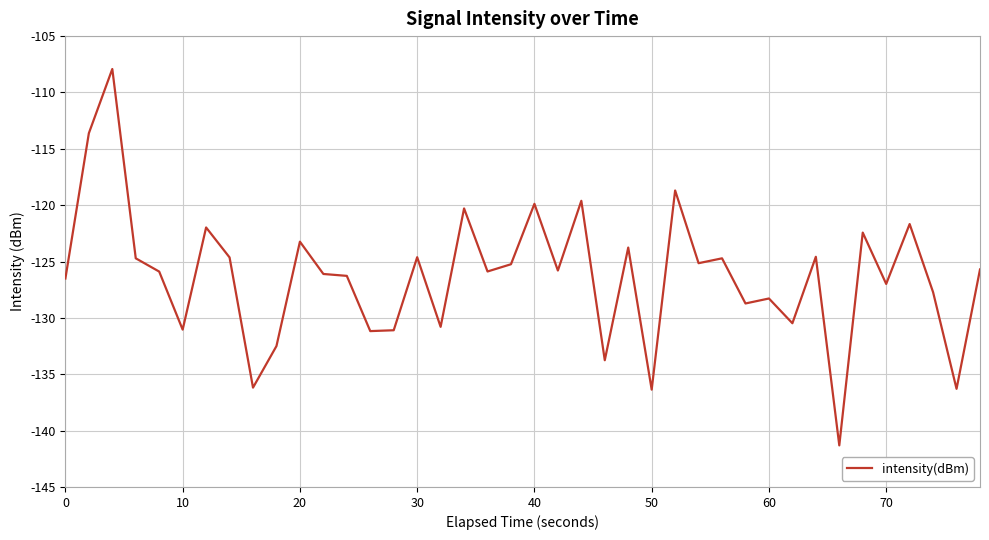

What is the average value?

-126.3